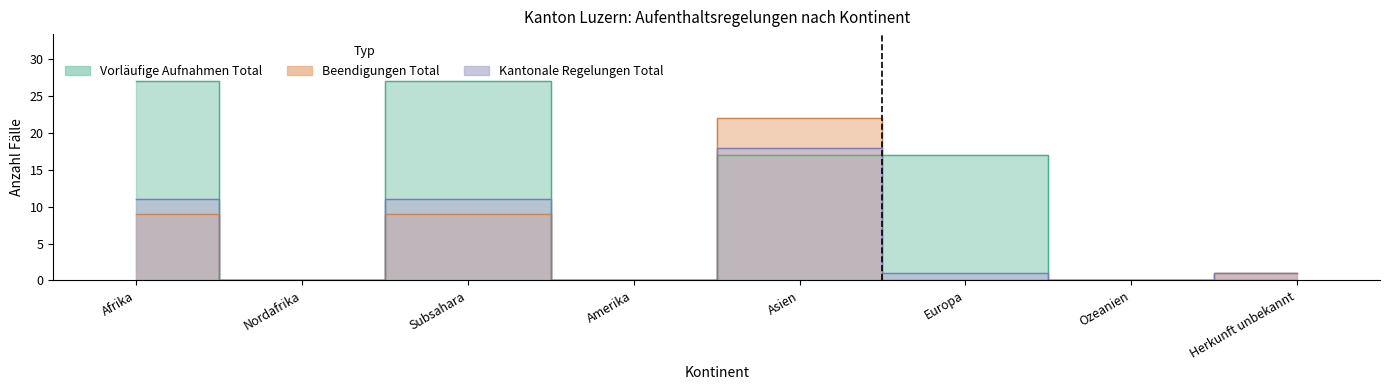

What position from the left is Subsahara?

3